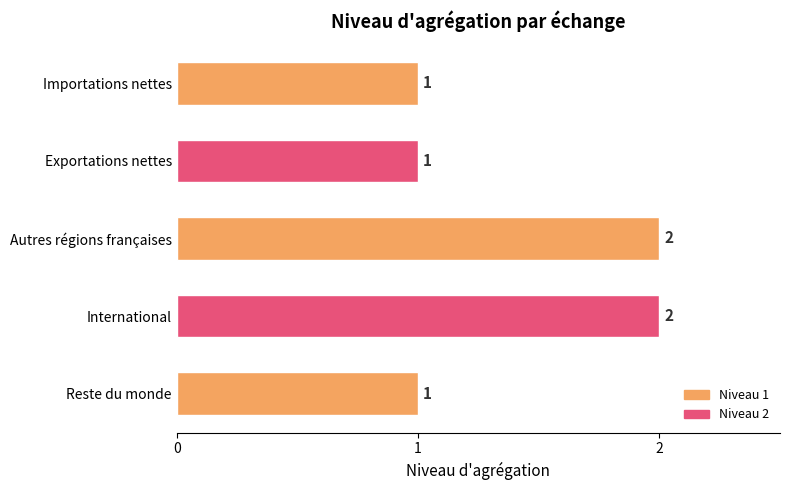

How many bars are there in total?

5